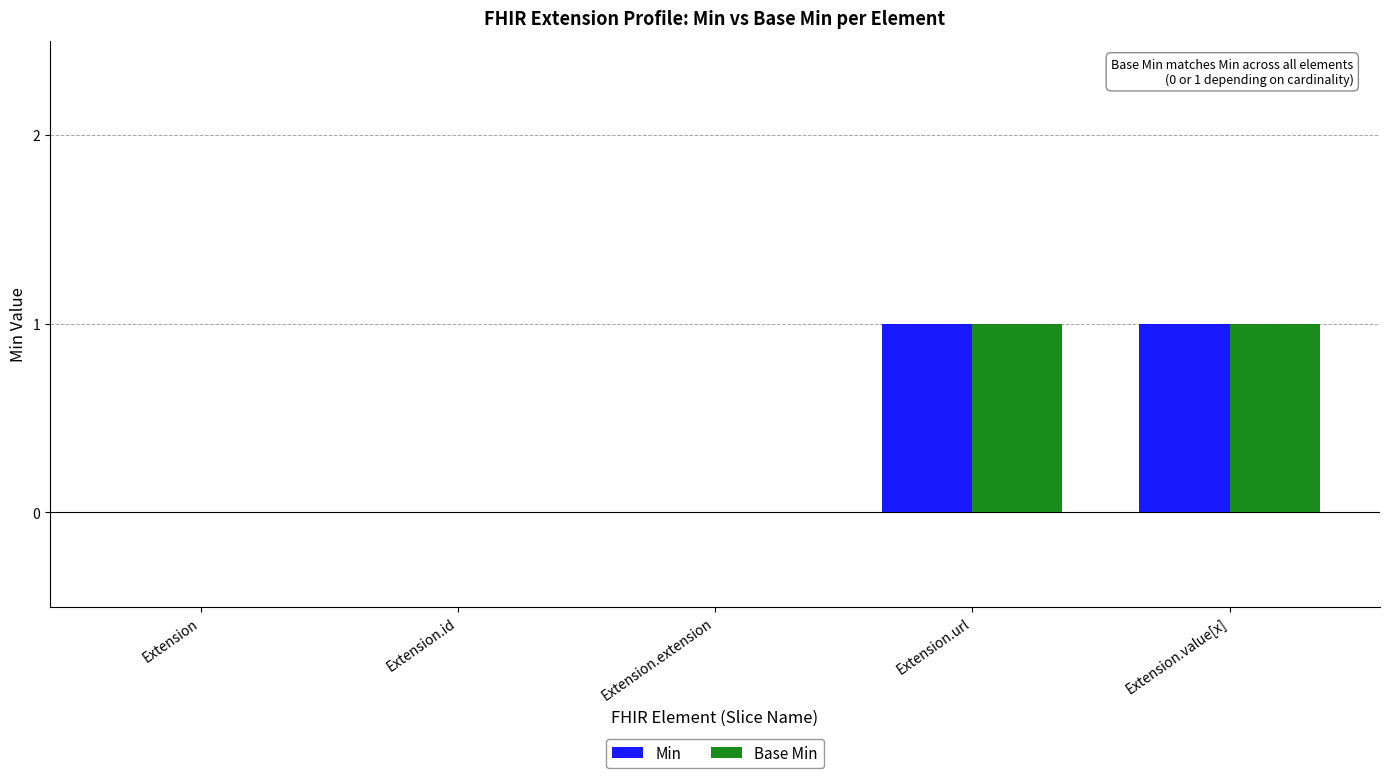

The Min series shows 0 at Extension.url. True or false?

False